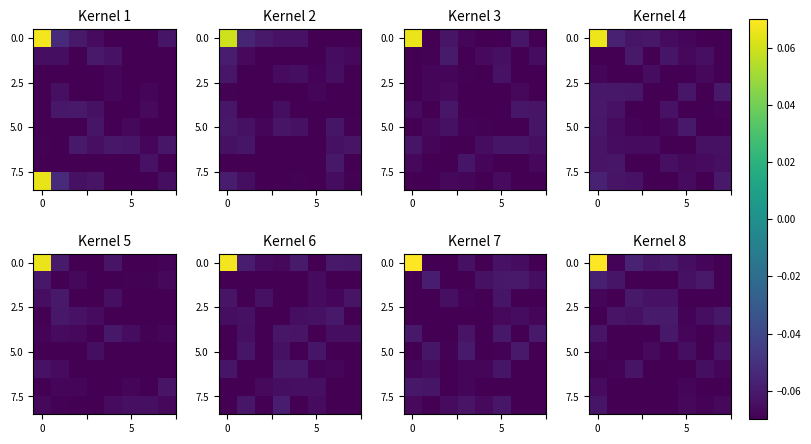

What is the total value across all series at 2?

-0.6